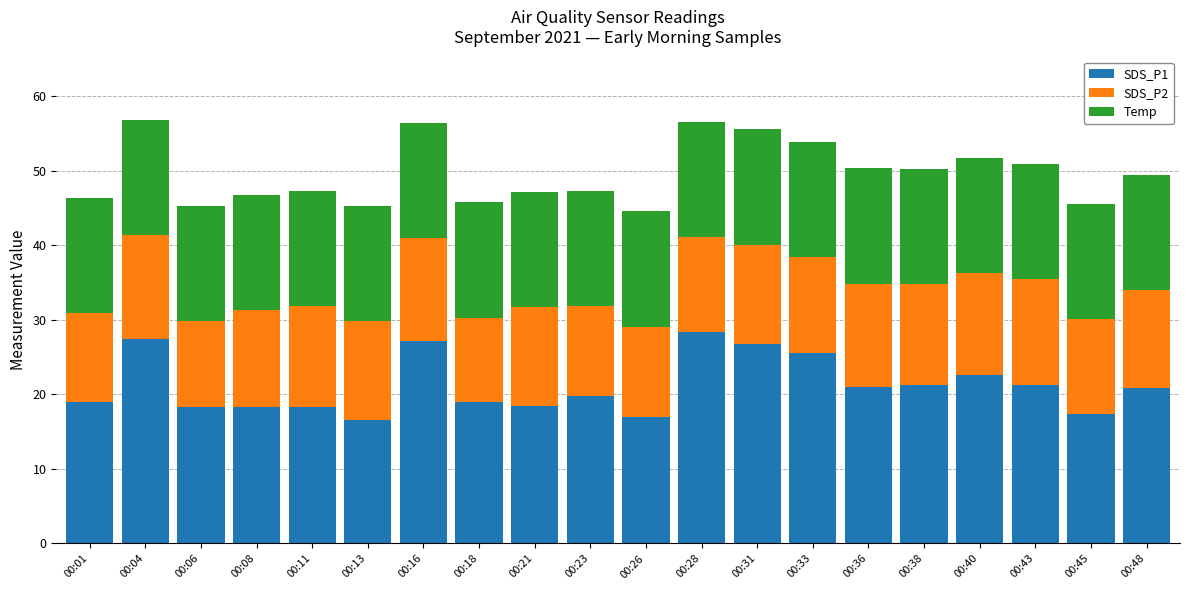

What is the total value across all series at 00:33?

53.9